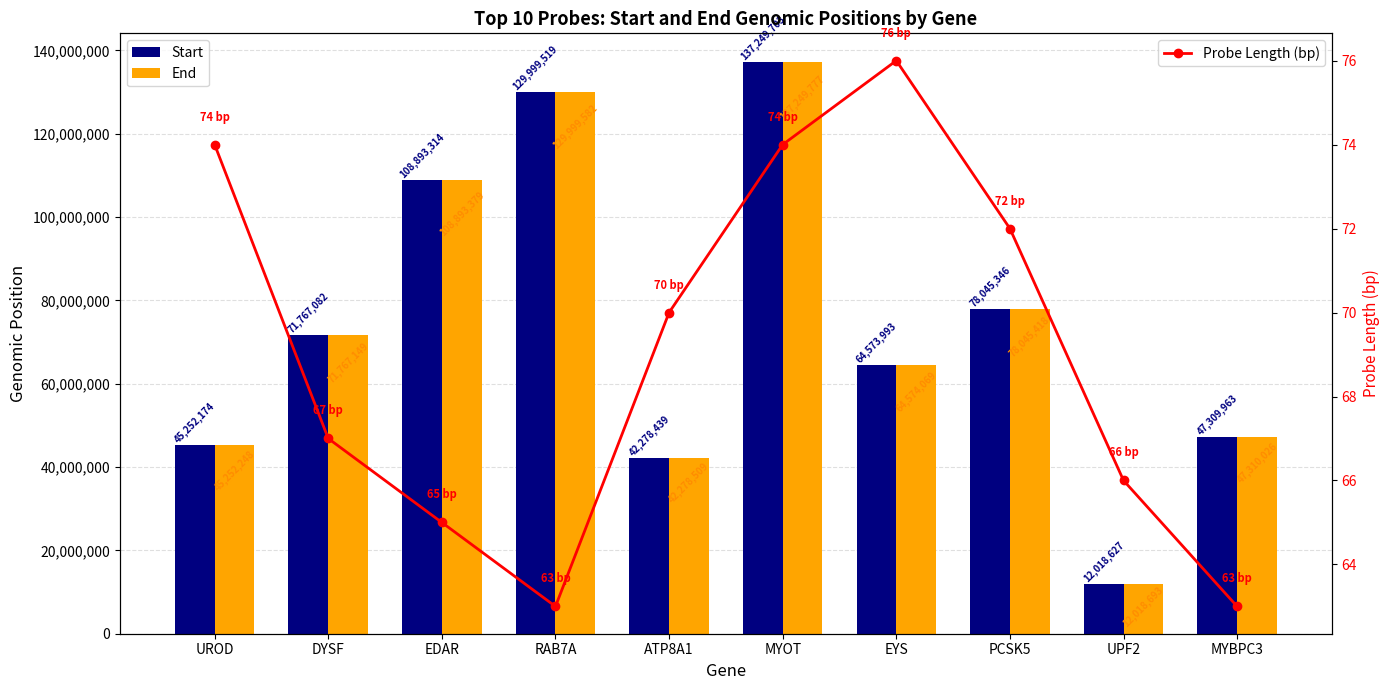

How many groups of bars are there?

10